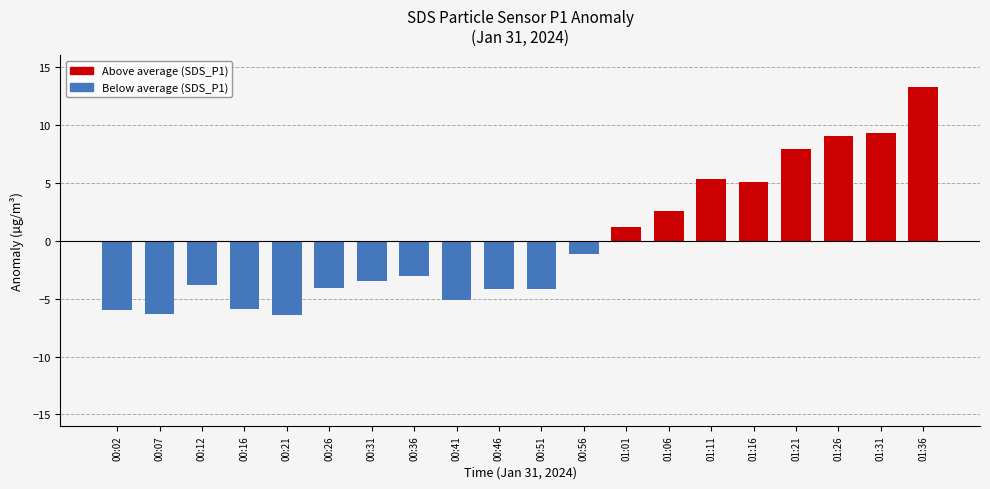

What is the label of the 2nd bar from the left?

00:07